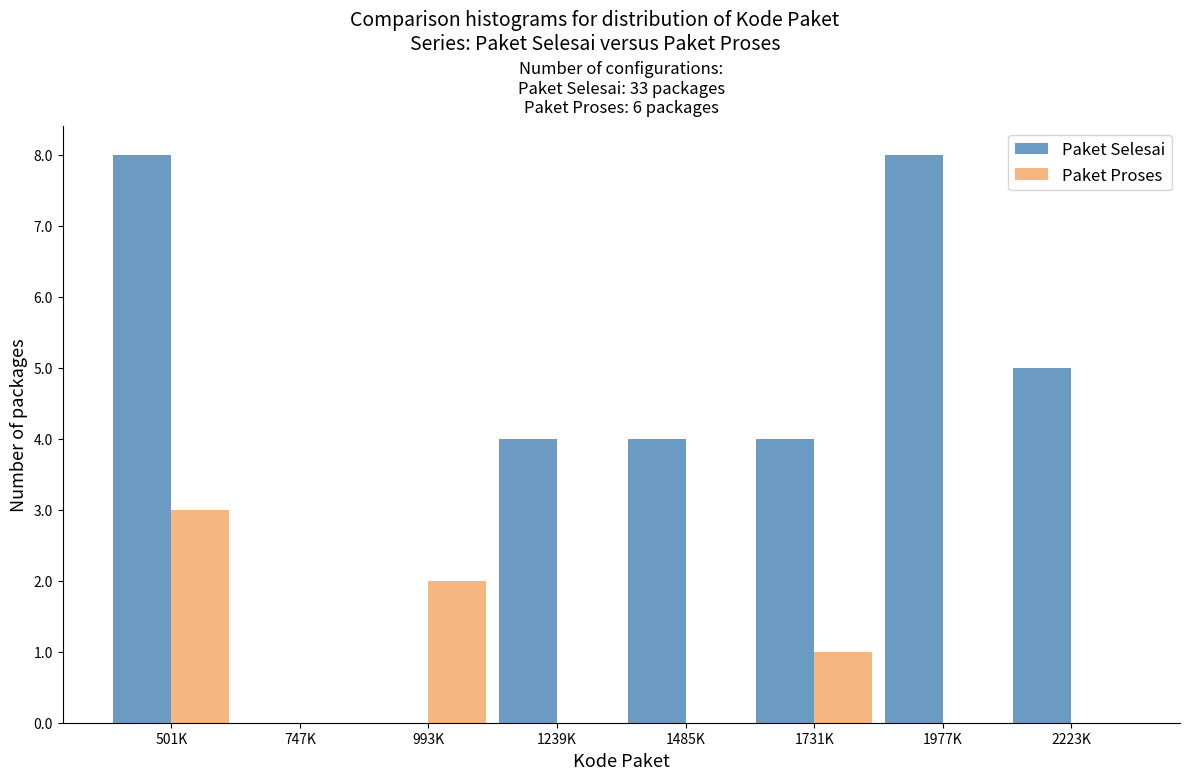

Reading left to right, what are all the values shown in this chart?

Paket Selesai: 501K=8	747K=0	993K=0	1239K=4	1485K=4	1731K=4	1977K=8	2223K=5
Paket Proses: 501K=3	747K=0	993K=2	1239K=0	1485K=0	1731K=1	1977K=0	2223K=0